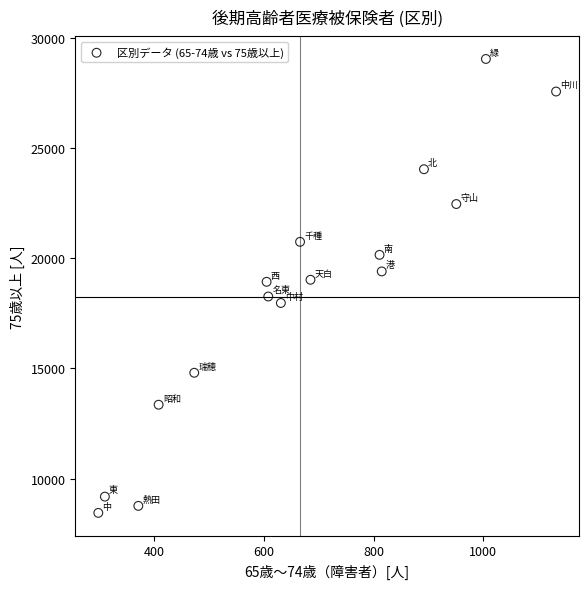

What is the range of Y values (max minus min)?

20584